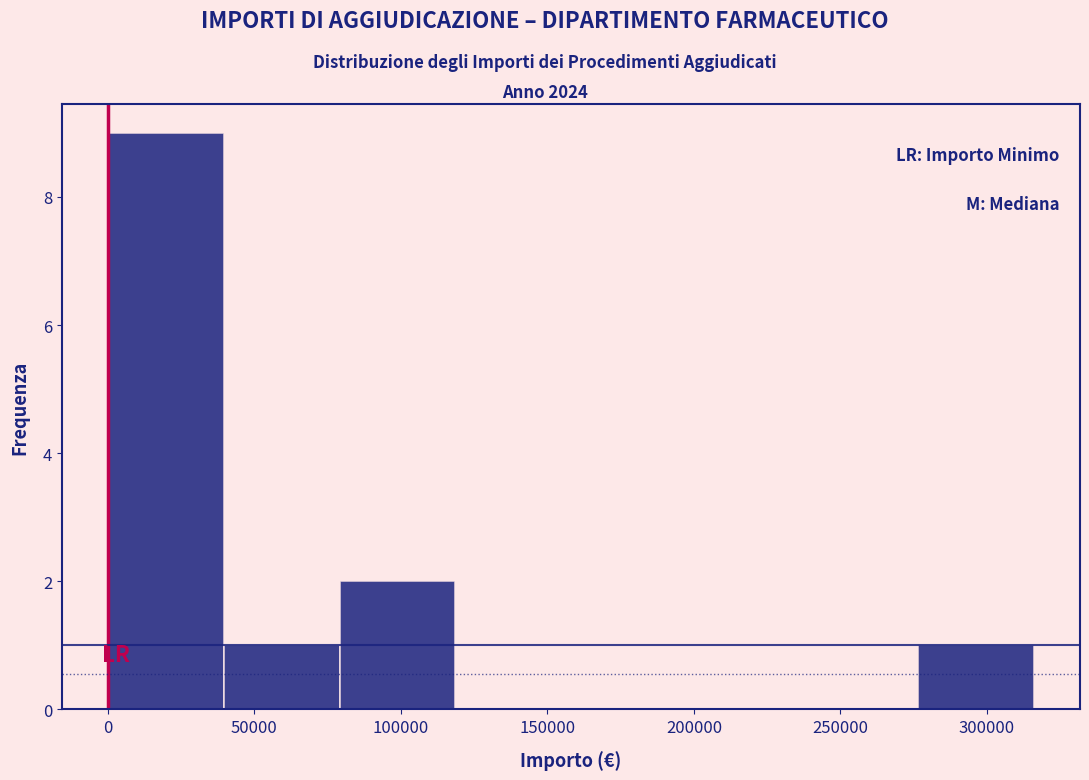

Over which range of the x-axis is the bar tallest?

0 to 40000